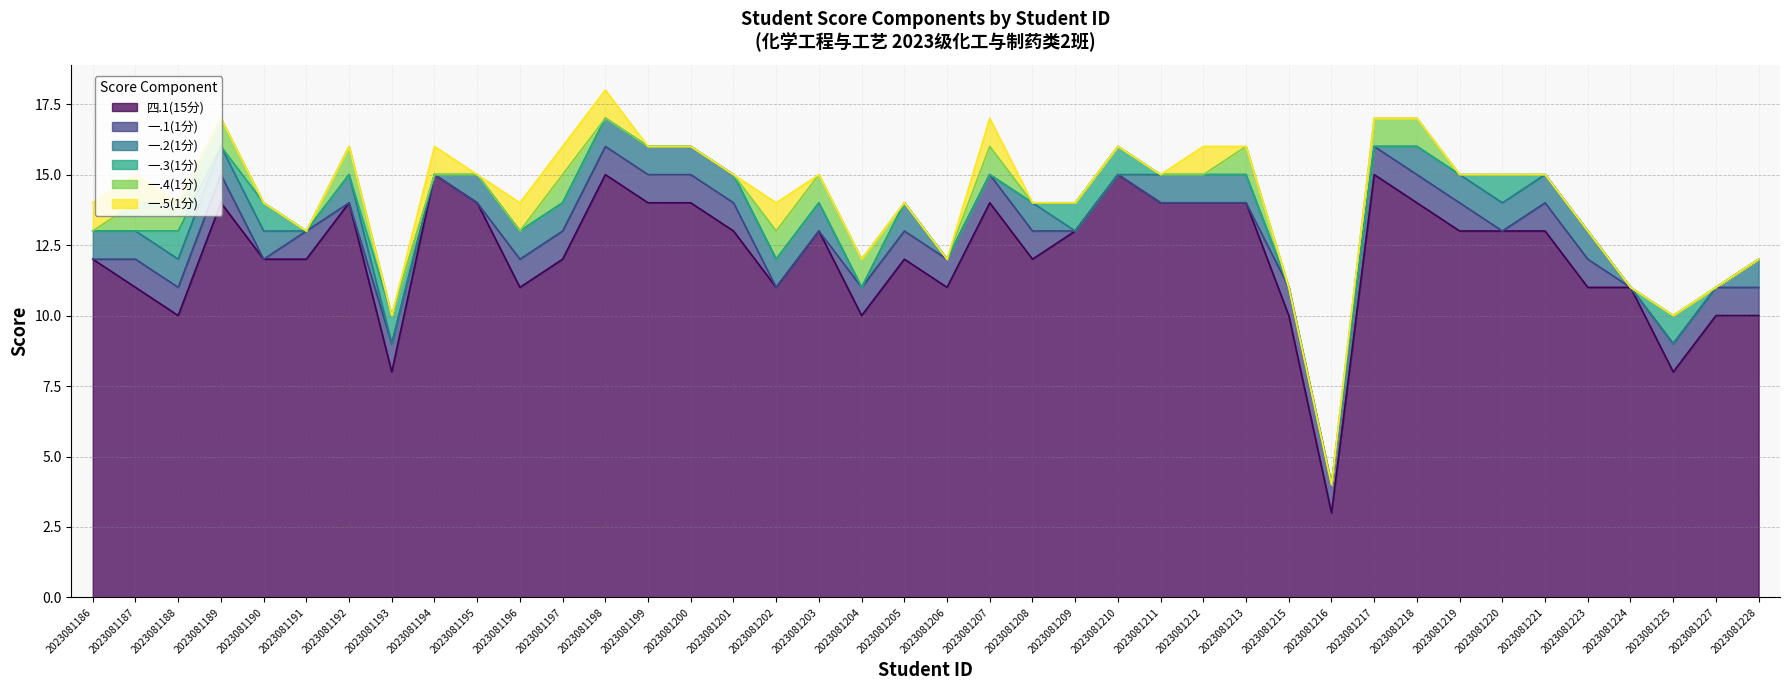

At how many categories does at least one series exceed 10?

32